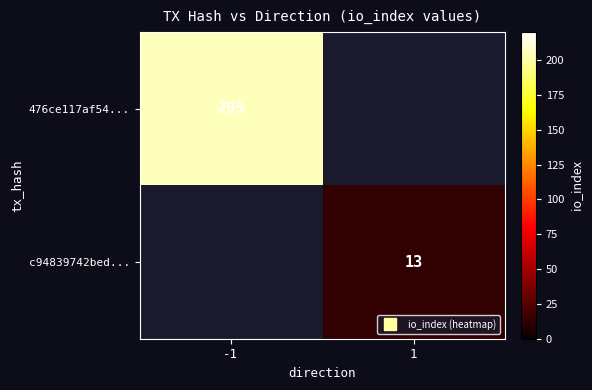

Which has a higher value, 1 or -1?

-1